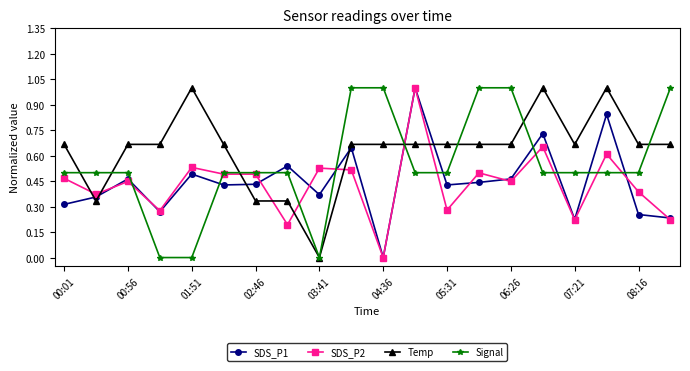

True or false: SDS_P2 has more than 1 points higher than both neighbors.

True